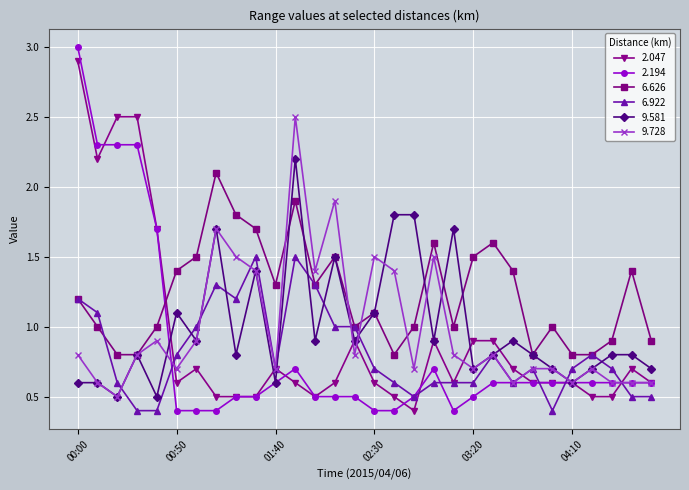

At how many categories does at least one series exceed 2?

6